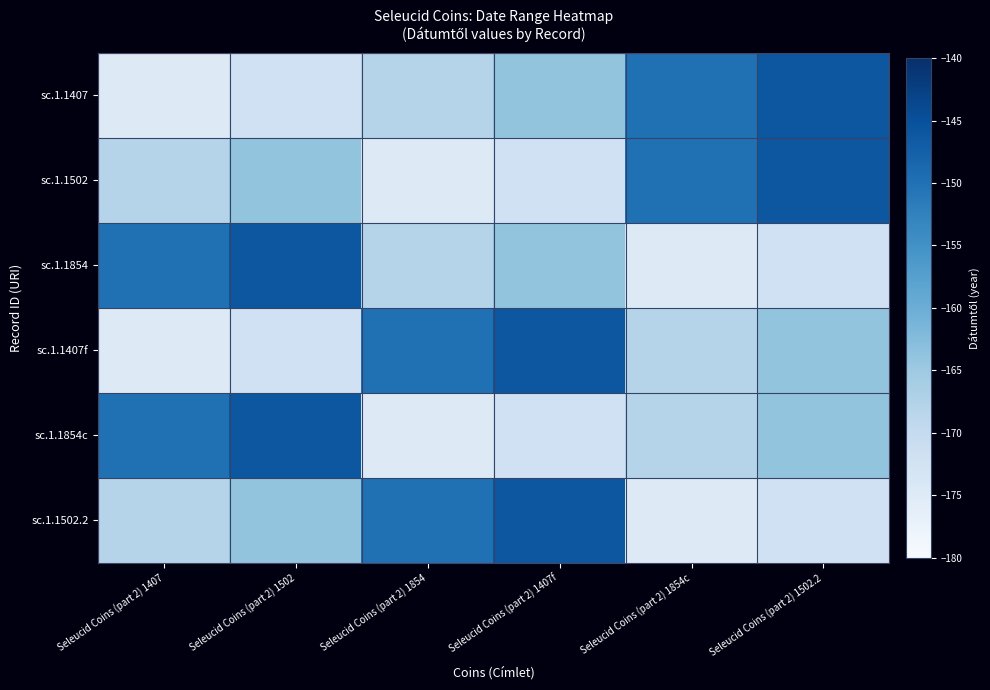

How many categories are shown in the chart?

6